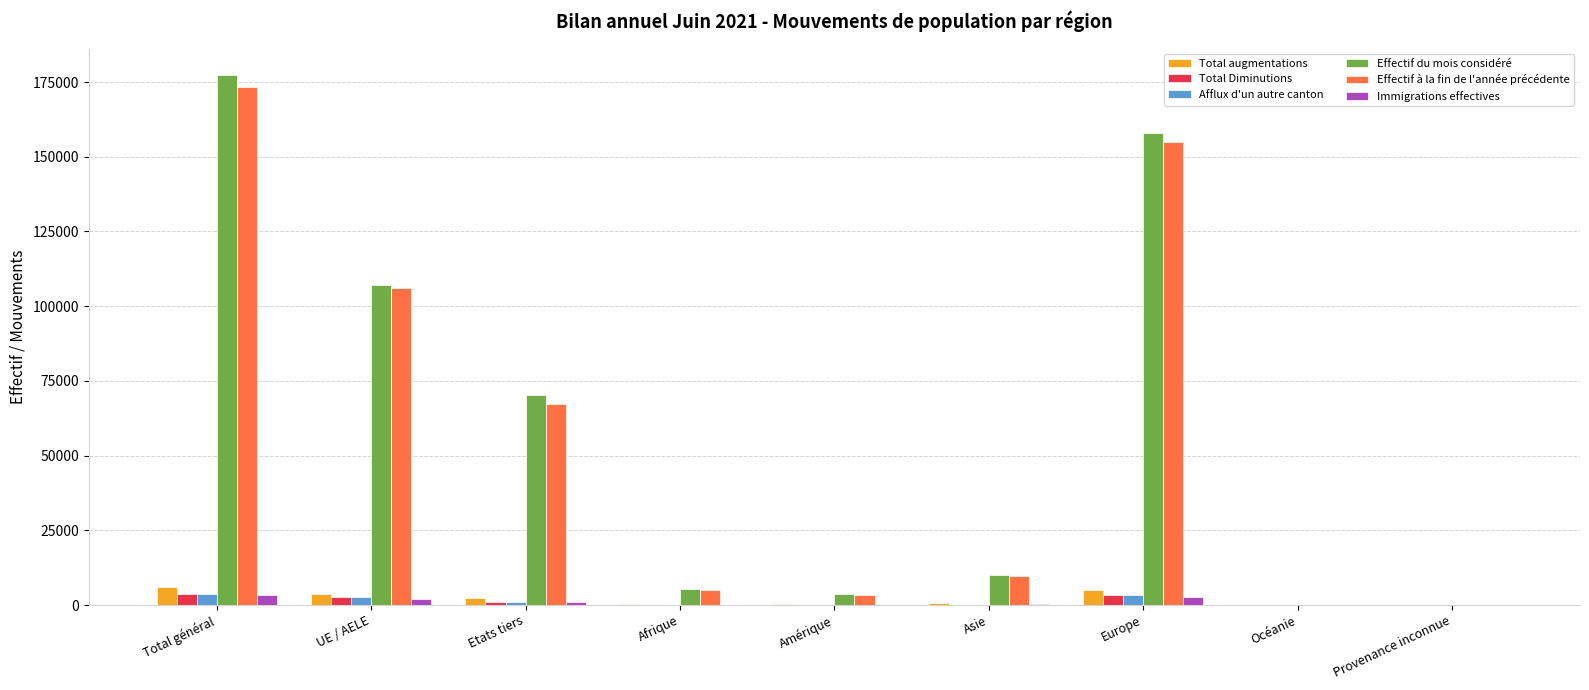

How many groups of bars are there?

9